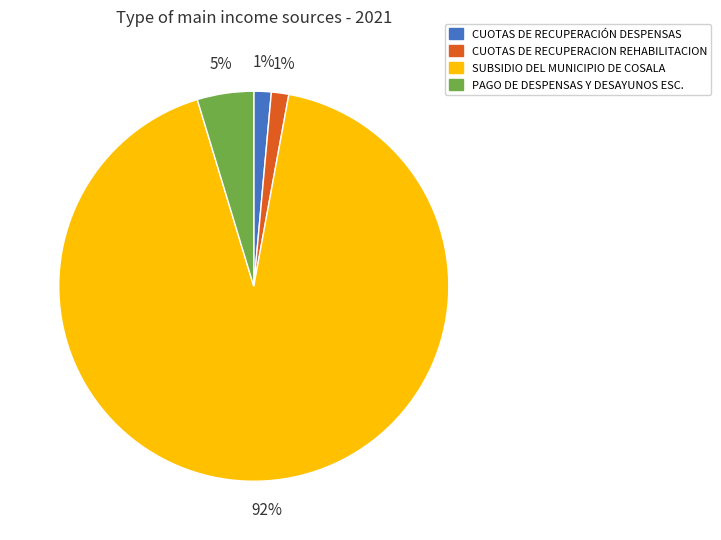

True or false: SUBSIDIO DEL MUNICIPIO DE COSALA accounts for 98% of the total.

False